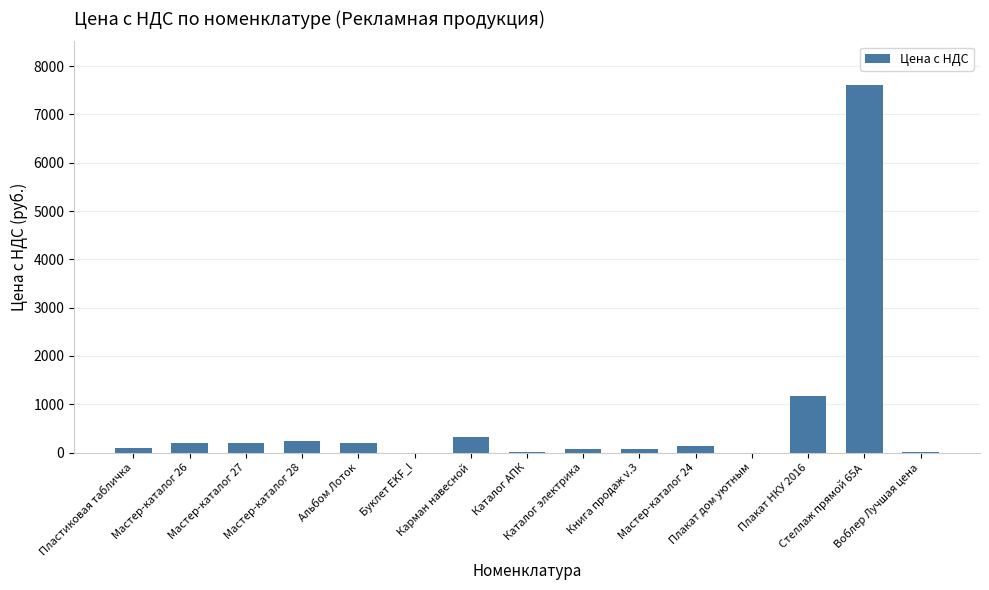

How many categories are shown in the chart?

15